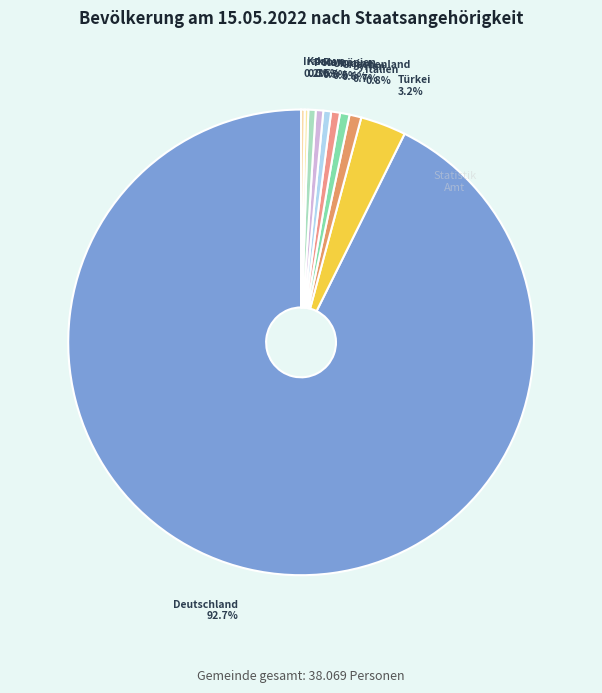

Does any single category account for the majority?

Yes